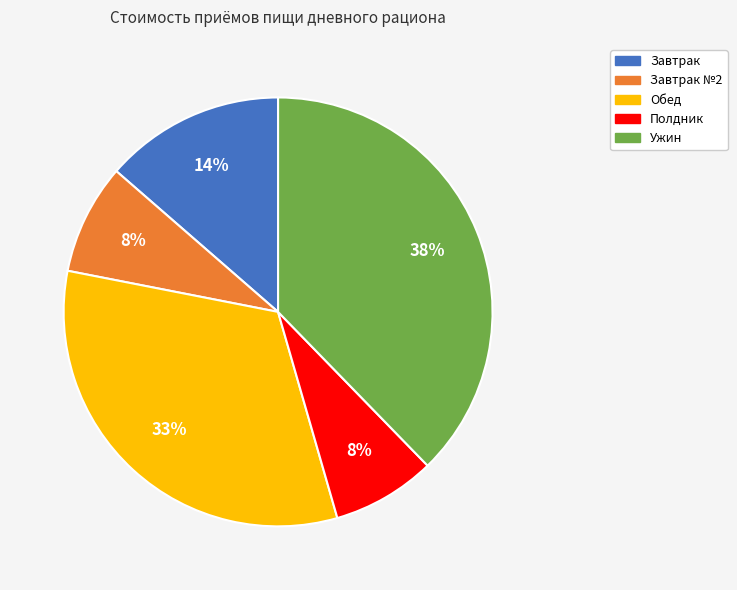

To the nearest percent, what is the difference between the largest and smallest slice percentages?

30%